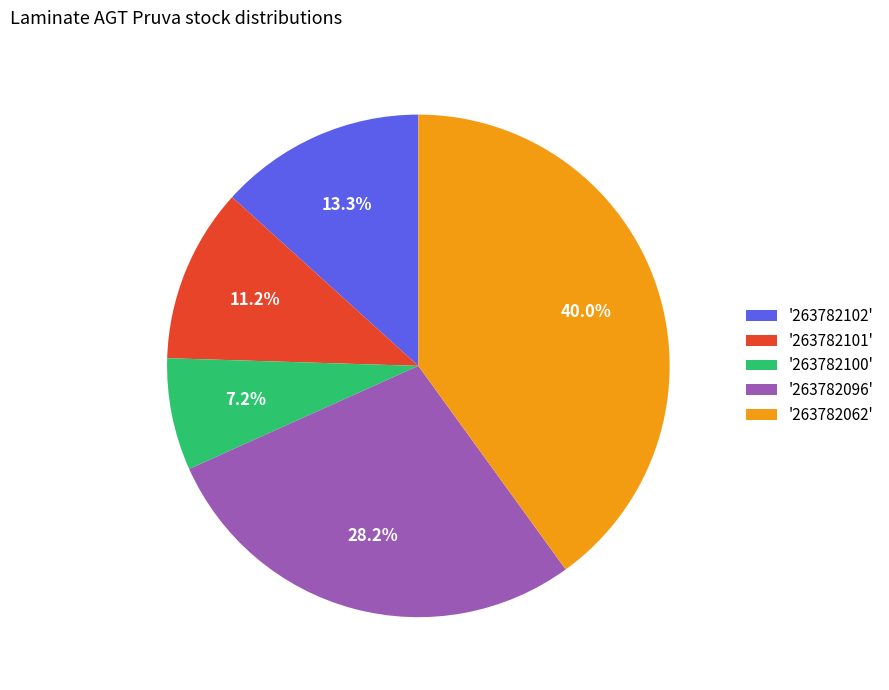

Is '263782102' the majority of the pie?

No